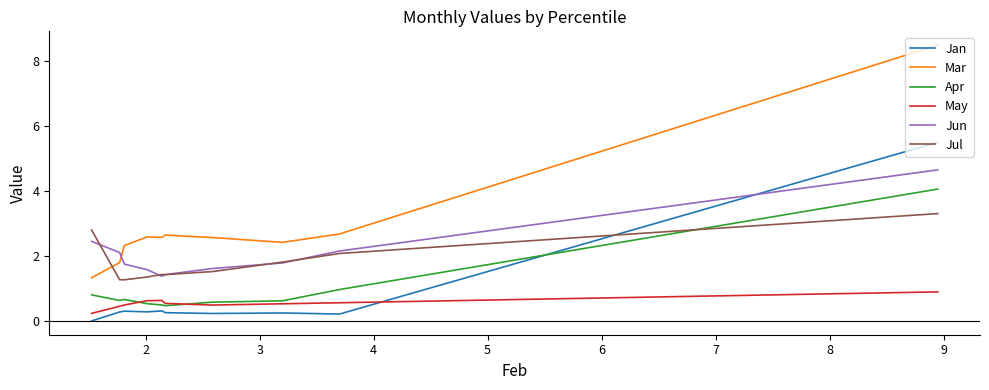

What is the difference between the maximum and minimum values in the Jul series?

2.0